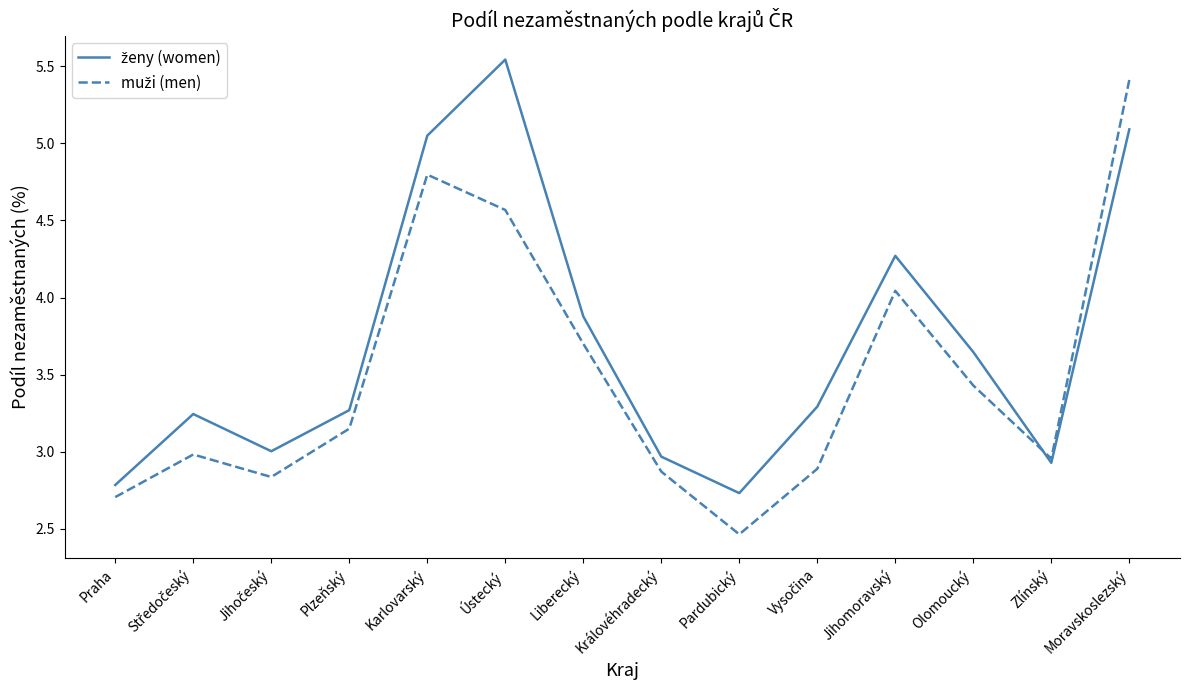

Which category has the highest value across all series?

Ústecký